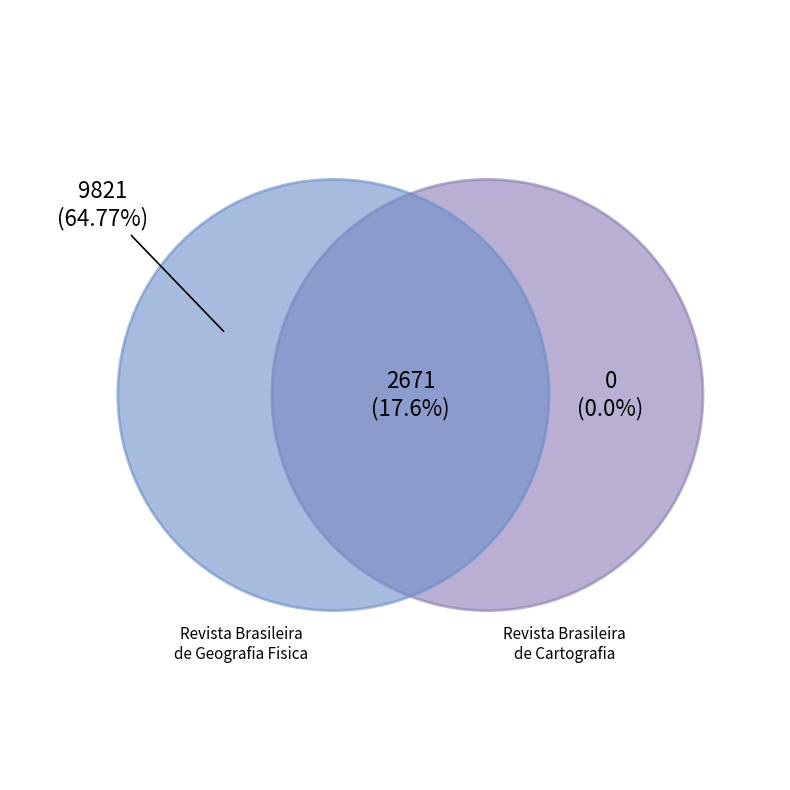

Which category has the smallest portion of the pie?

Revista Brasileira de Cartografia